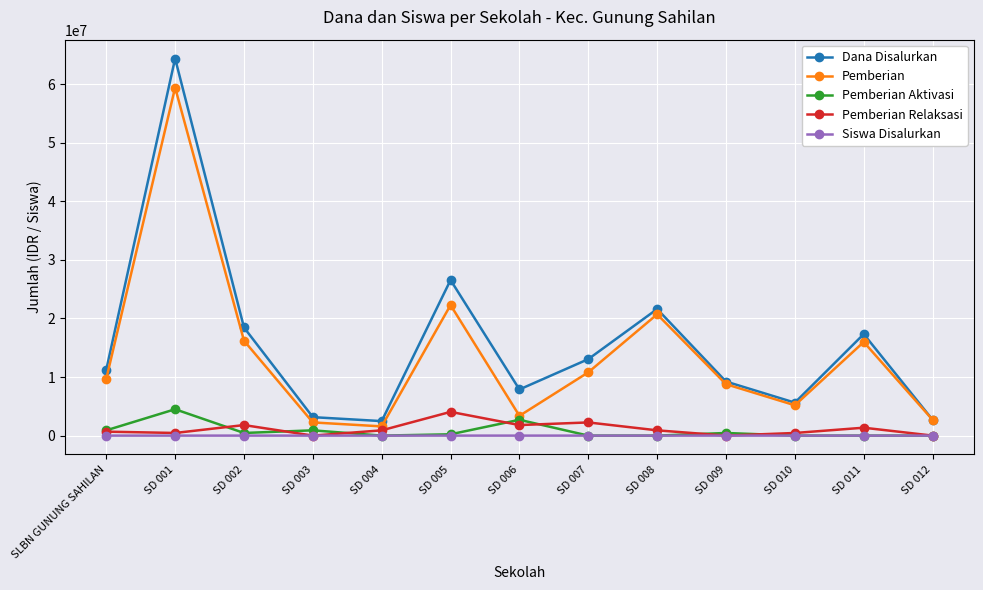

What position from the left is SD 002?

3